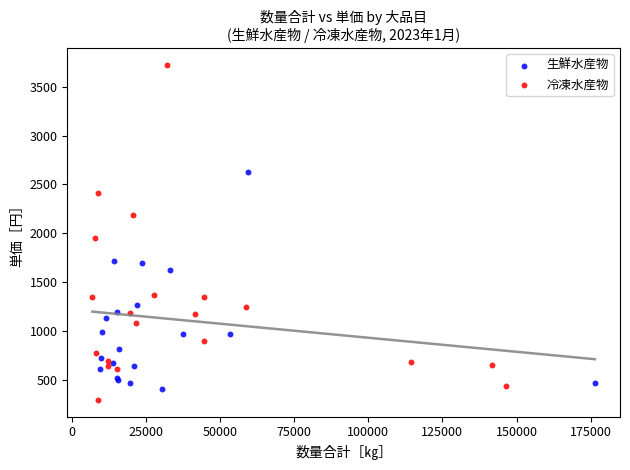

Which series reaches the maximum Y coordinate?

冷凍水産物